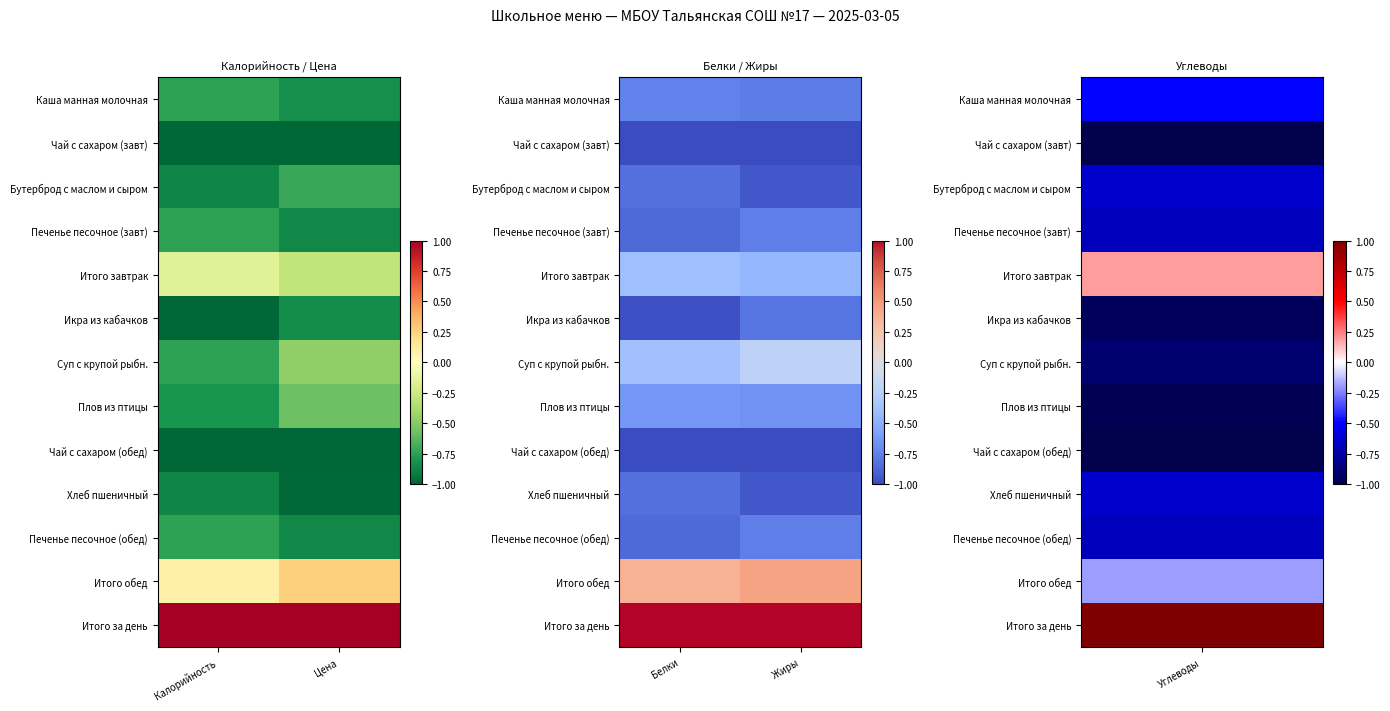

The value of Хлеб пшеничный at Белки is -1.3. True or false?

False